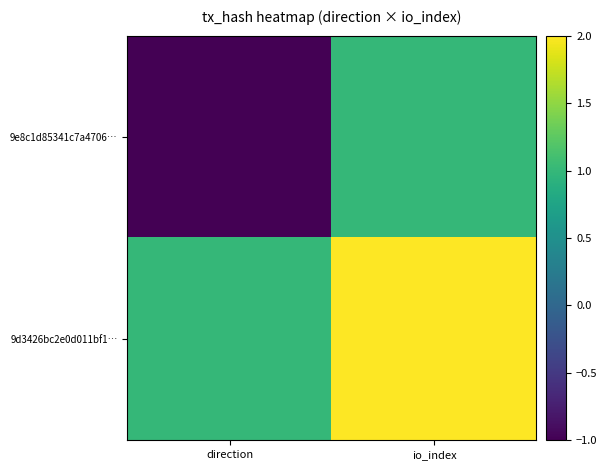

What is the smallest value displayed?

-1